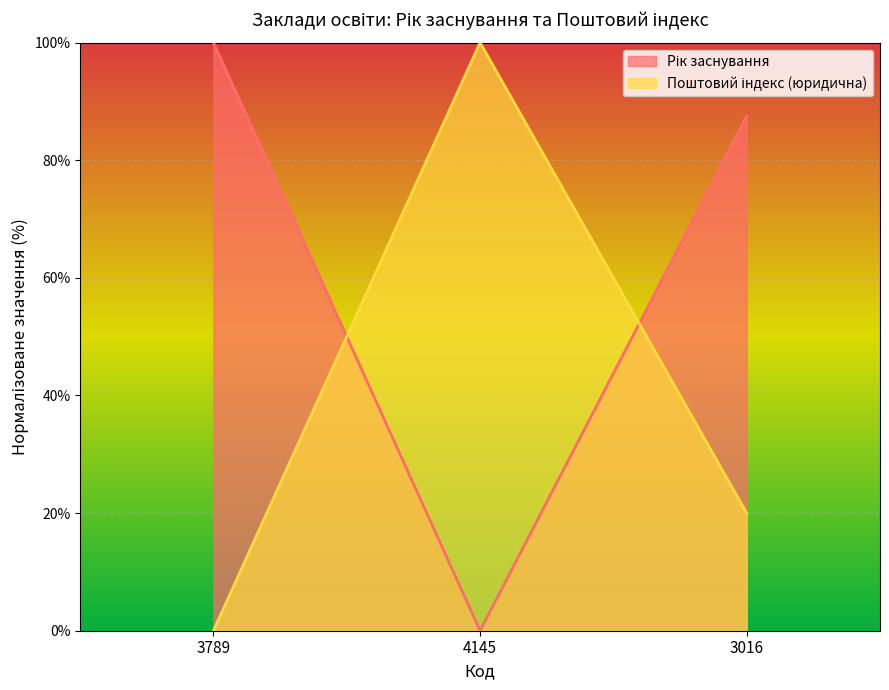

How many lines are shown in the chart?

2